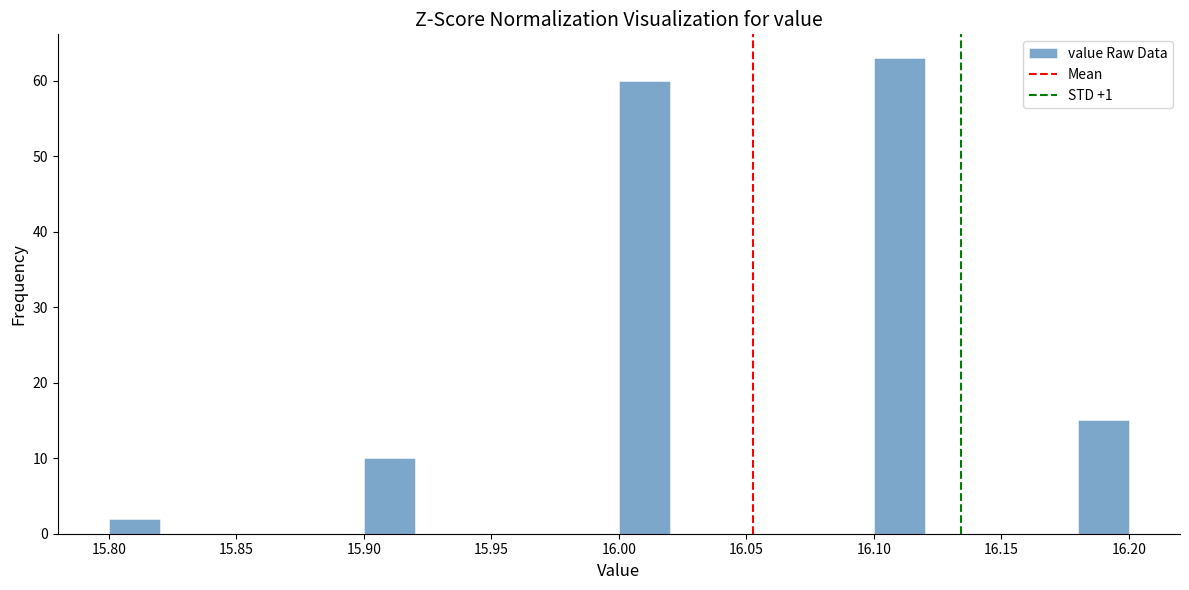

Over which range of the x-axis is the bar tallest?

16.10 to 16.12